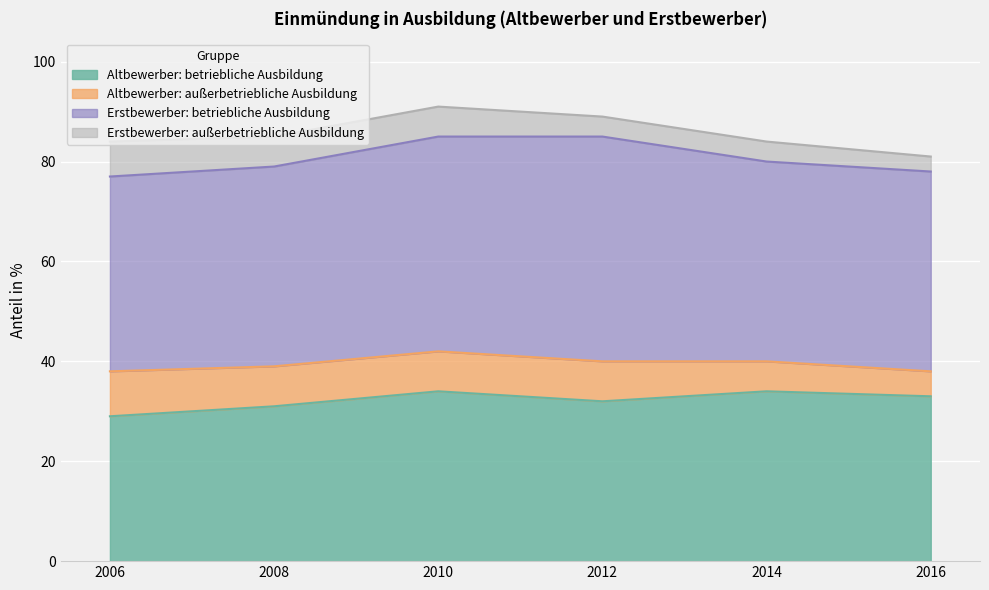

What is the minimum value for Erstbewerber: außerbetriebliche Ausbildung?

3